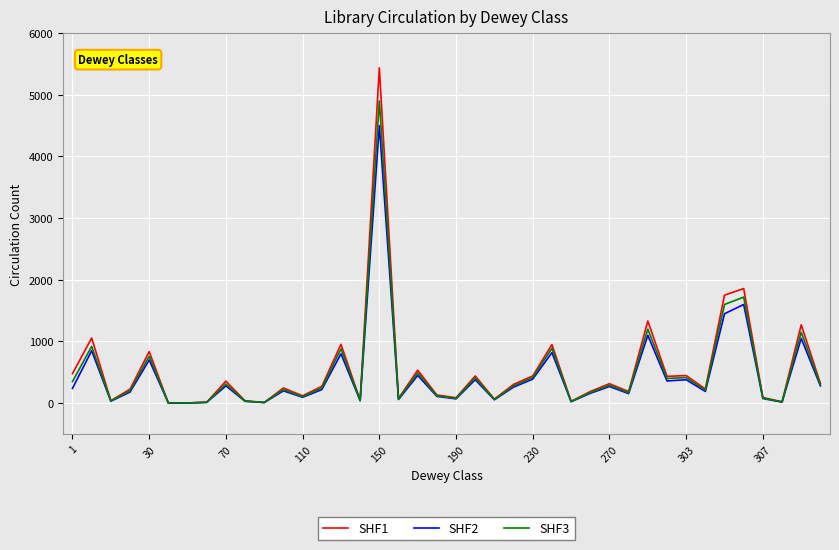

Which series has the widest spread of values?

SHF1